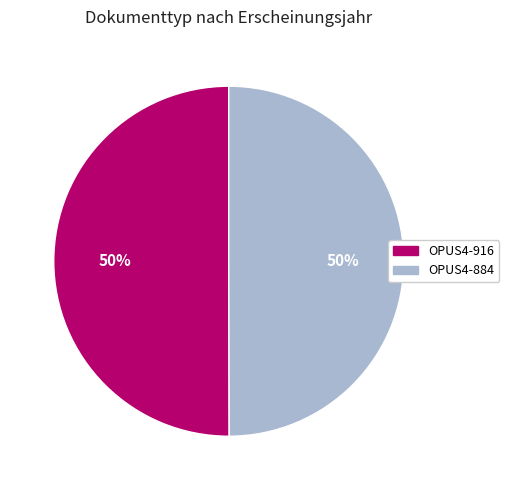

Approximately how many times larger is the value at OPUS4-916 compared to OPUS4-884?

1.0